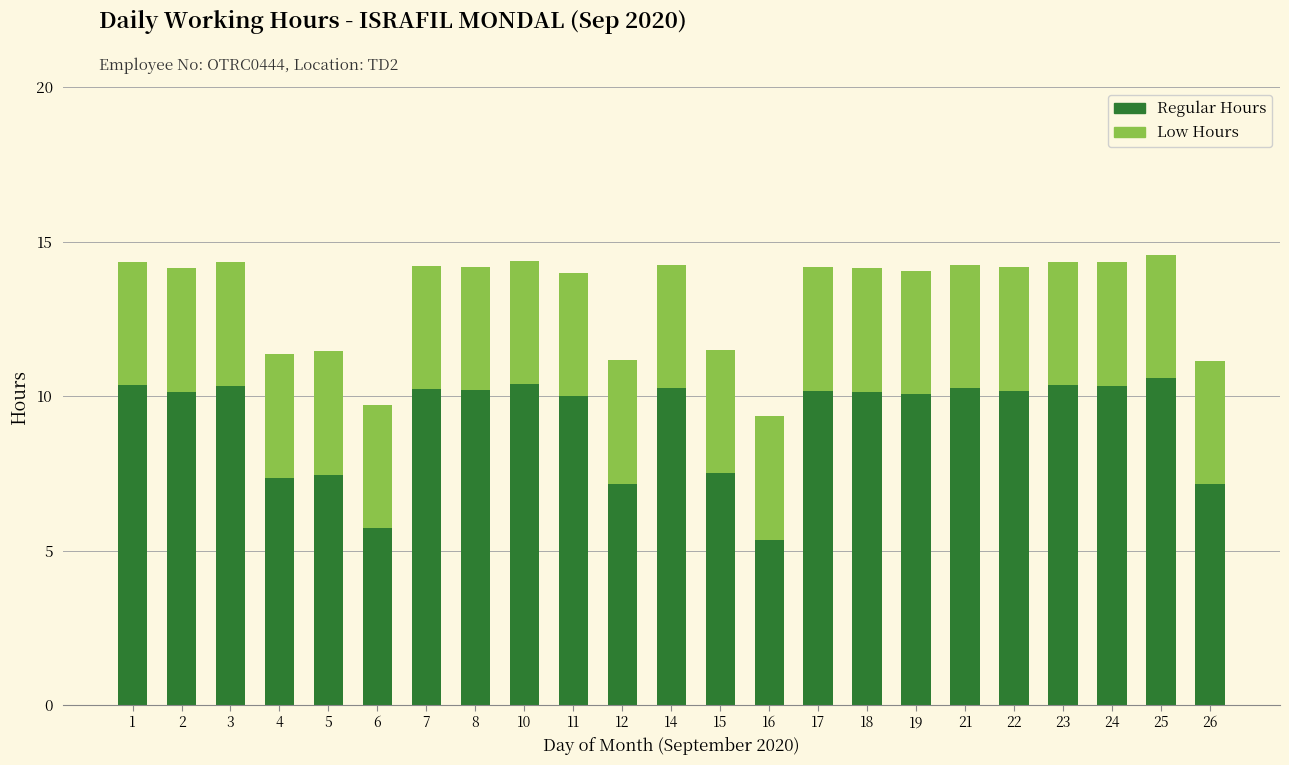

What is the total value across all series at 24?

14.3